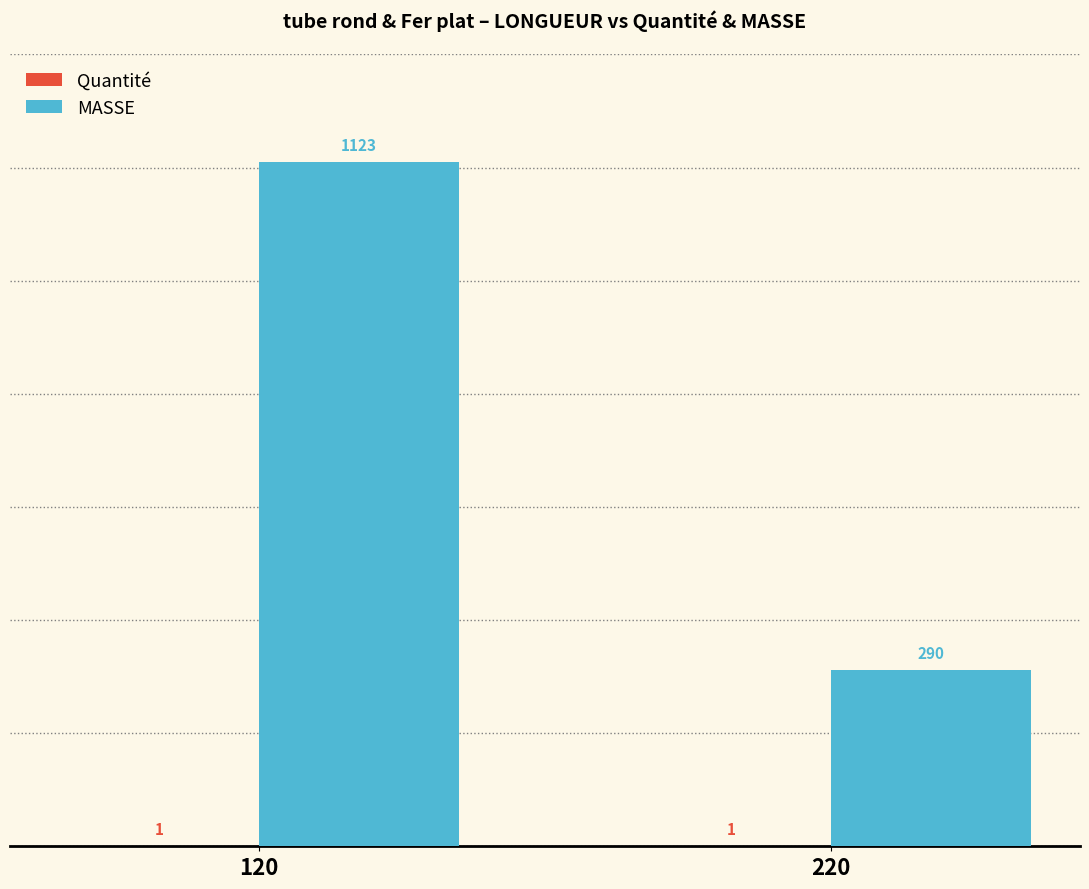

What is the highest value of the MASSE series?

1123.2